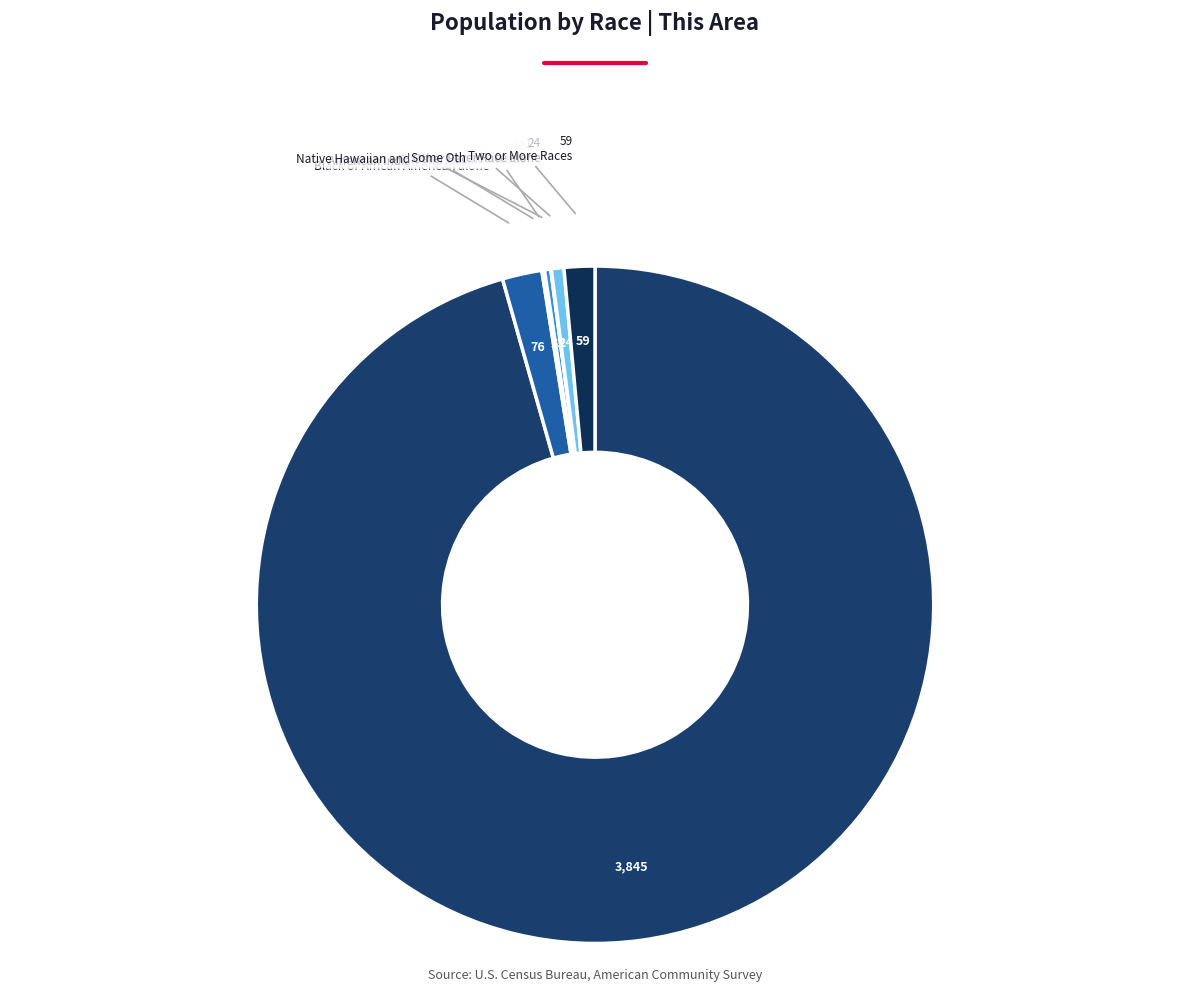

Which category has the biggest portion of the pie?

White alone